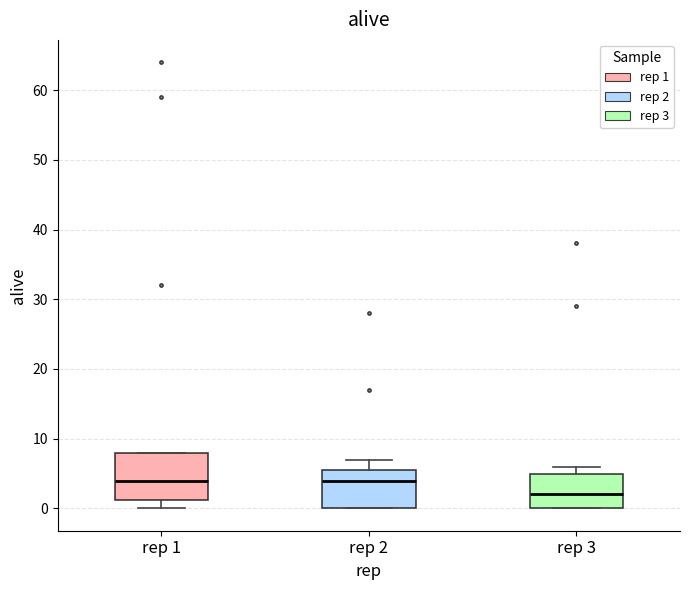

Reading left to right, transcribe this box plot: for each box, give where its median line is, the range the box spans, and where its two whiskers end, as read against the y-axis. The values are not printed on the chart, so give them approximately, as read against the axis.

rep 1: median 4, box 1 to 8, whiskers 0 to 8
rep 2: median 4, box 0 to 6, whiskers 0 to 7
rep 3: median 2, box 0 to 5, whiskers 0 to 6